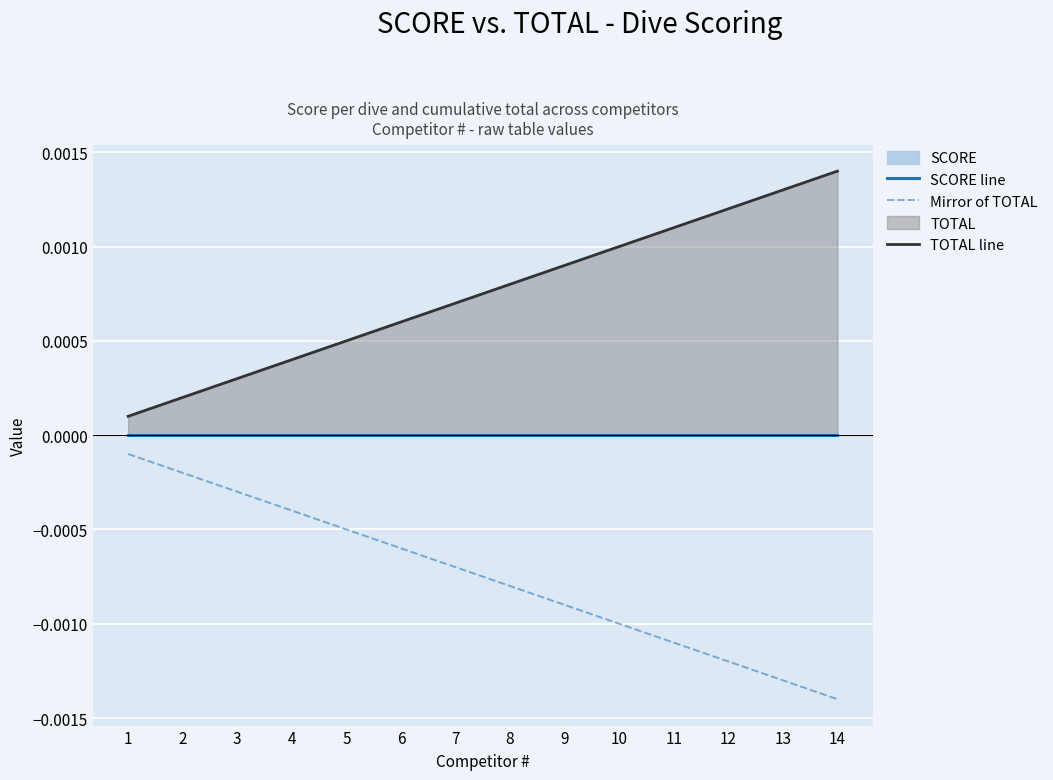

Where is TOTAL line nearest to the value 0?

1